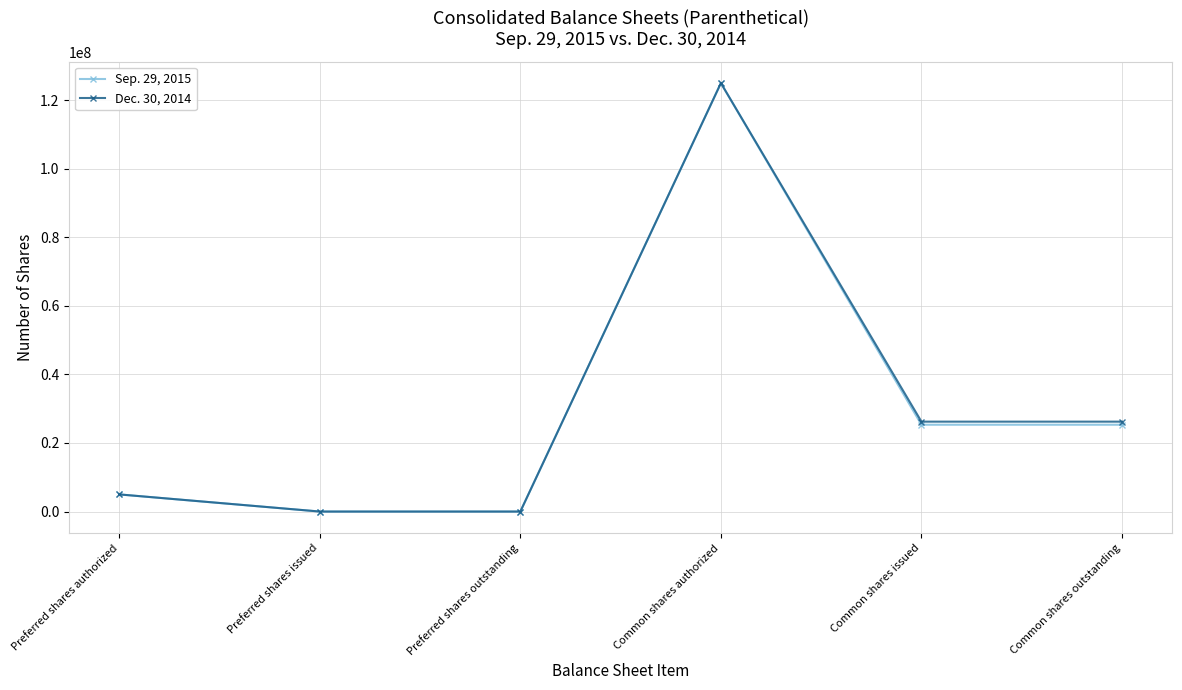

What is the maximum value shown in the chart?

125000000